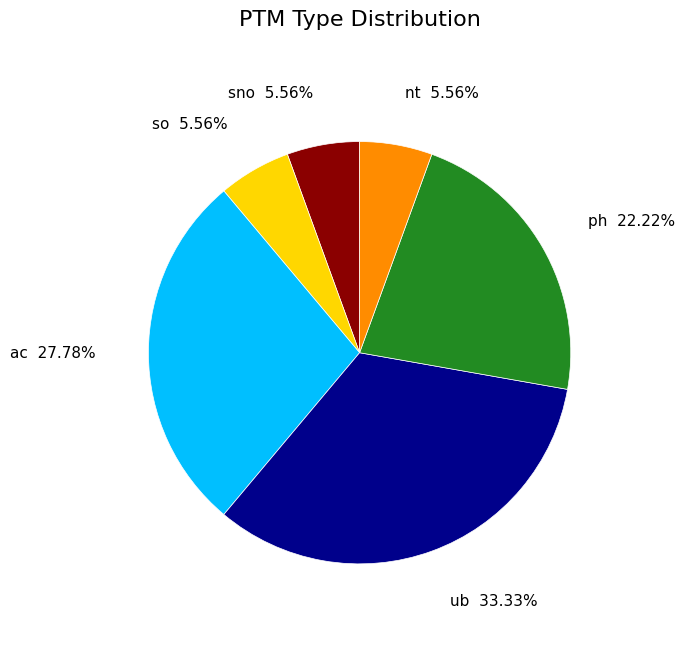

Combined, do ub and nt account for over 50%?

No